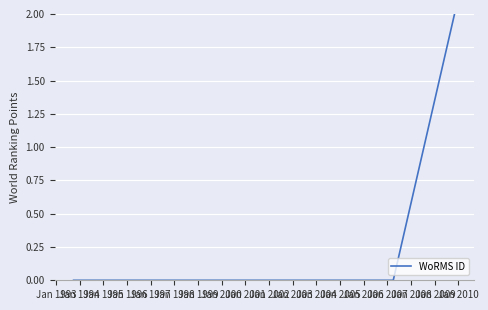

Reading right to left, what are all the values shown in this chart?

2.0	0.0	0.0	0.0	0.0	0.0	0.0	0.0